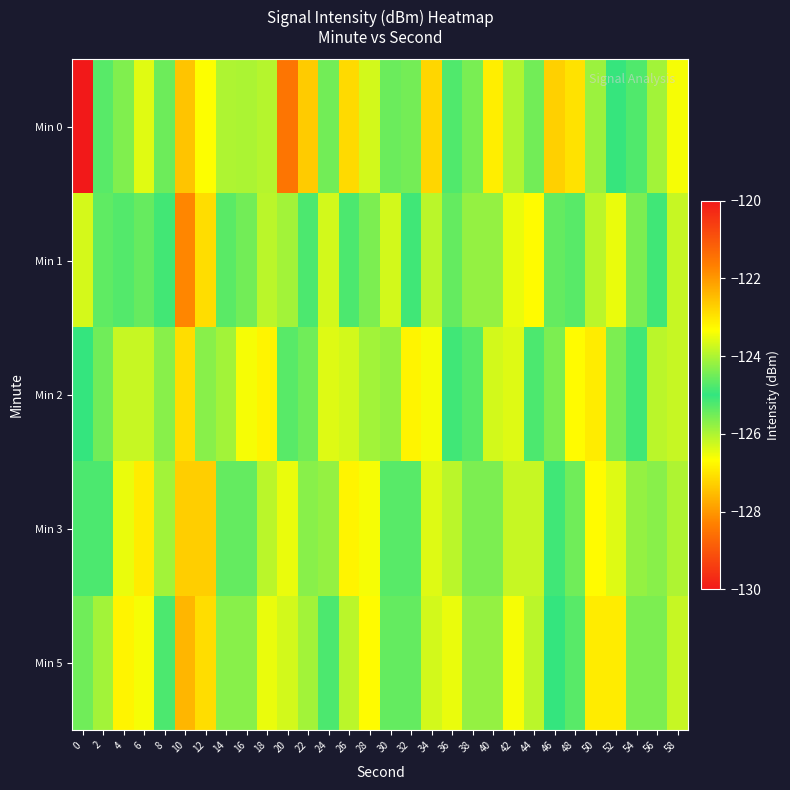

List the series in order of their peak value, highest first.

Min 0, Min 3, Min 1, Min 5, Min 2